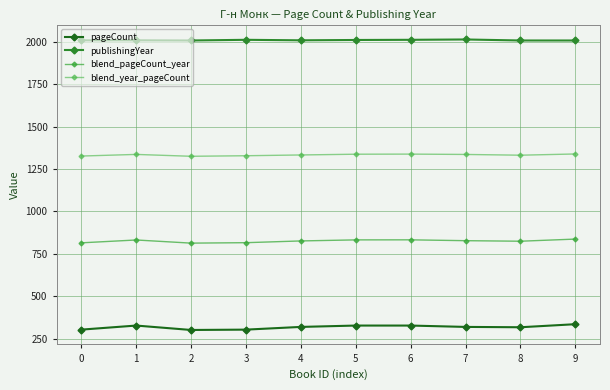

True or false: blend_year_pageCount and publishingYear cross at least once.

False